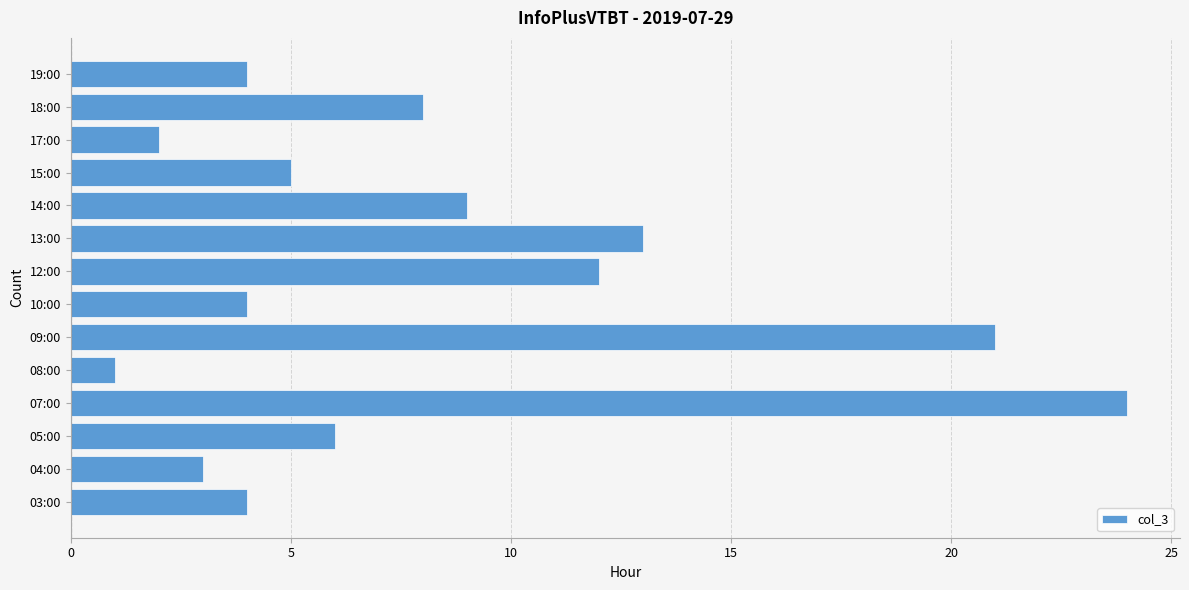

What is the change in value from 03:00 to 15:00?

+1